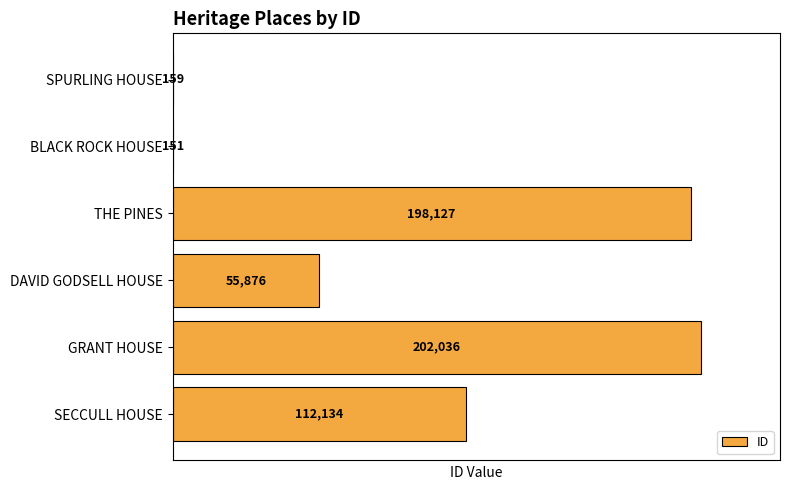

What is the approximate value at DAVID GODSELL HOUSE?

55876